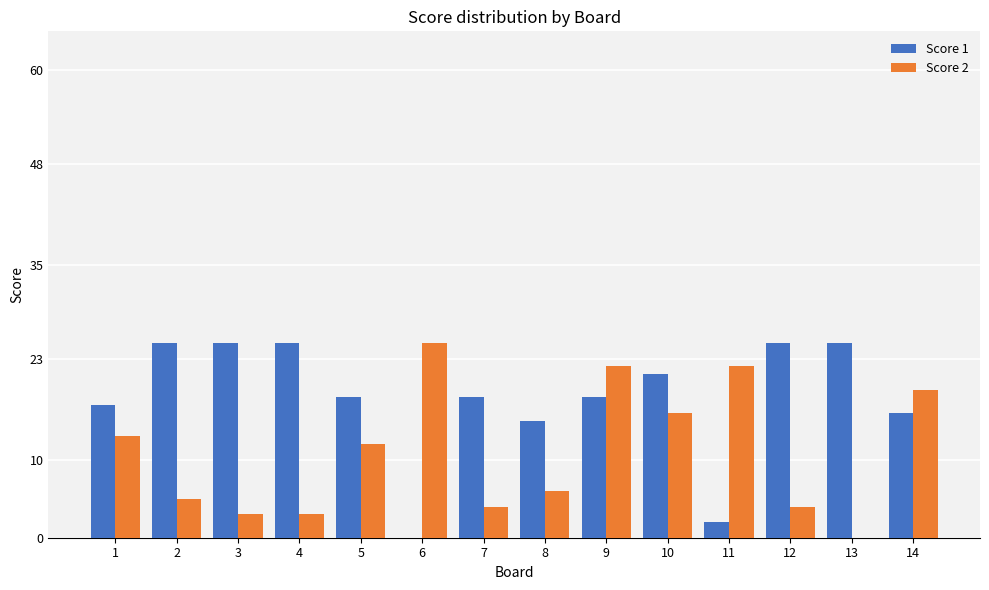

The Score 1 series shows 14 at 13. True or false?

False